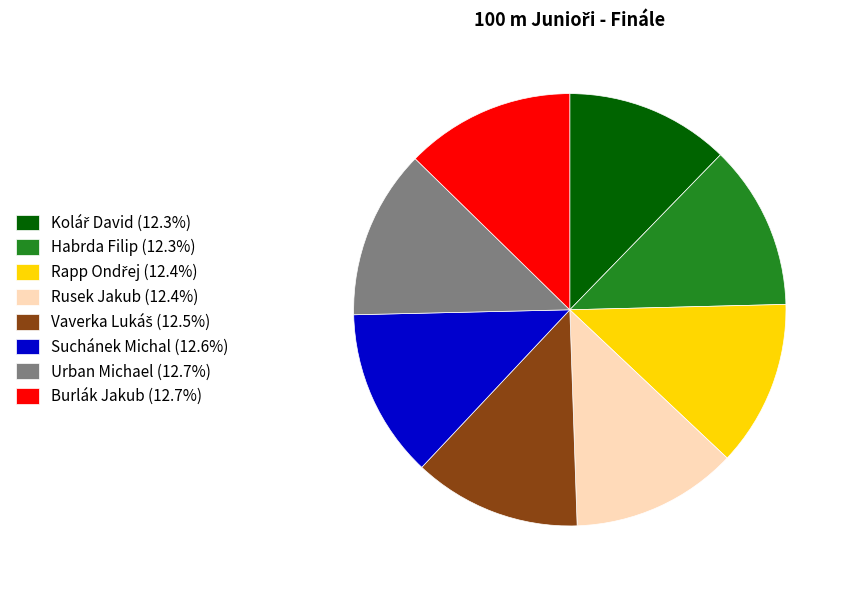

Combined, do Habrda Filip (12.3%) and Urban Michael (12.7%) account for over 50%?

No